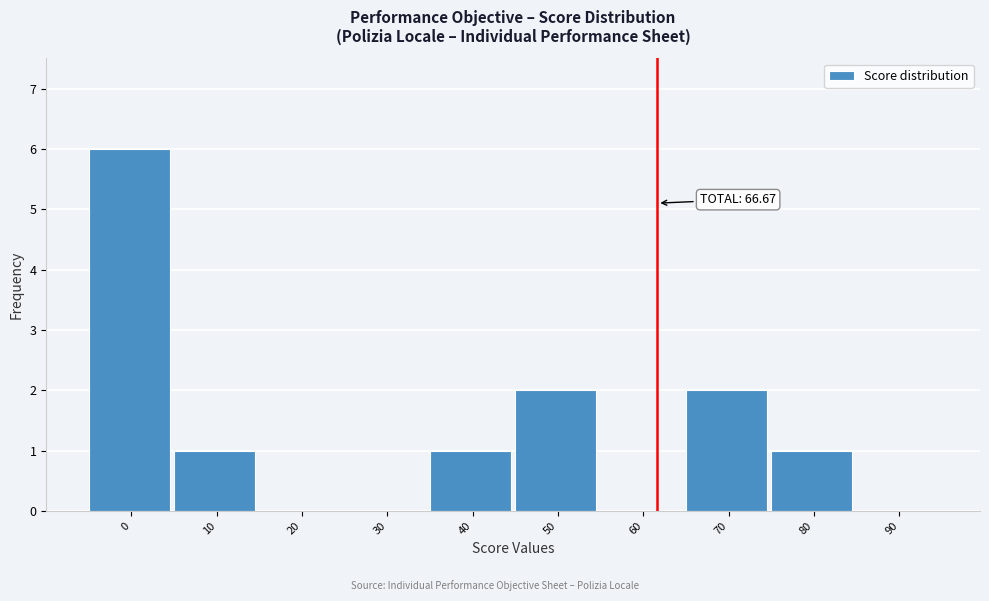

Reading right to left, transcribe all the data shown in this chart.

90=0	80=1	70=2	60=0	50=2	40=1	30=0	20=0	10=1	0=6